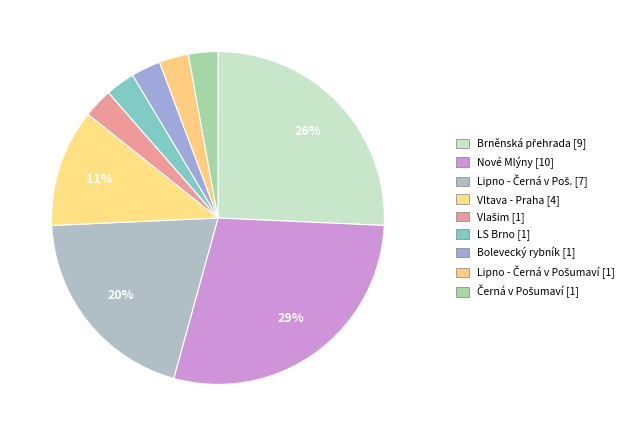

Approximately how many times larger is the value at Lipno - Černá v Poš. compared to Bolevecký rybník?

7.0